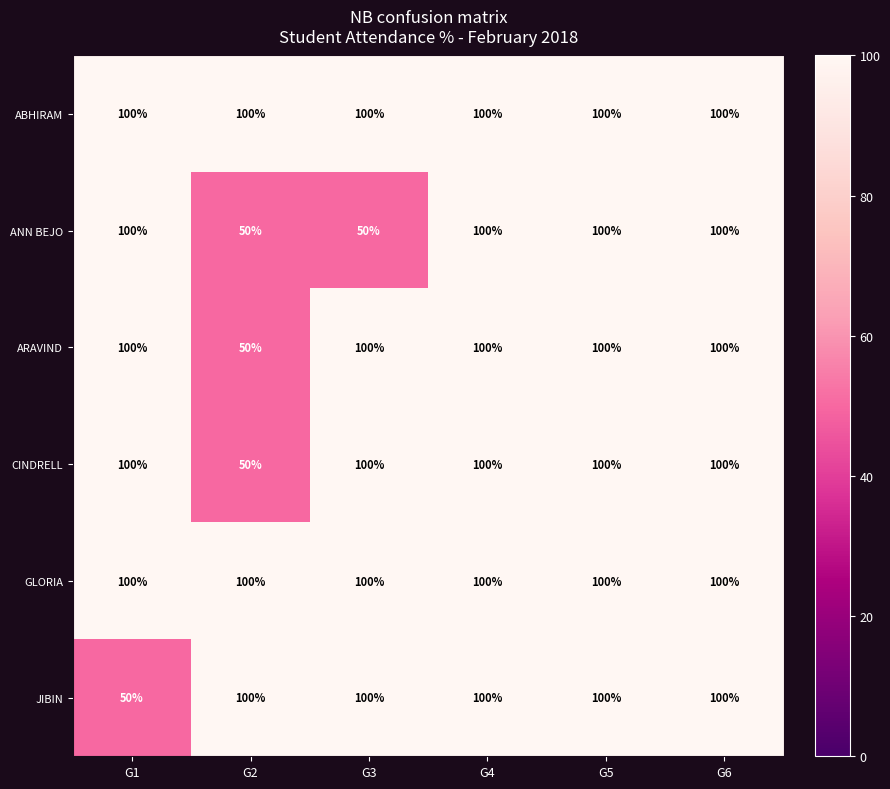

The ABHIRAM series shows 100 at G4. True or false?

True